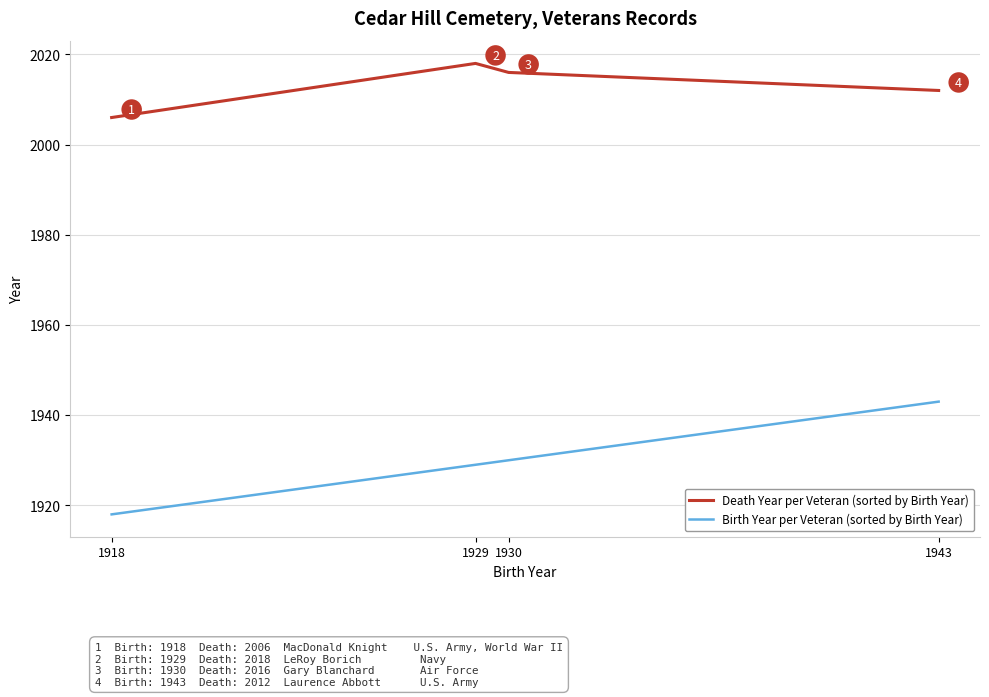

At 1943, list the series in order from largest to smallest.

Death Year per Veteran (sorted by Birth Year), Birth Year per Veteran (sorted by Birth Year)